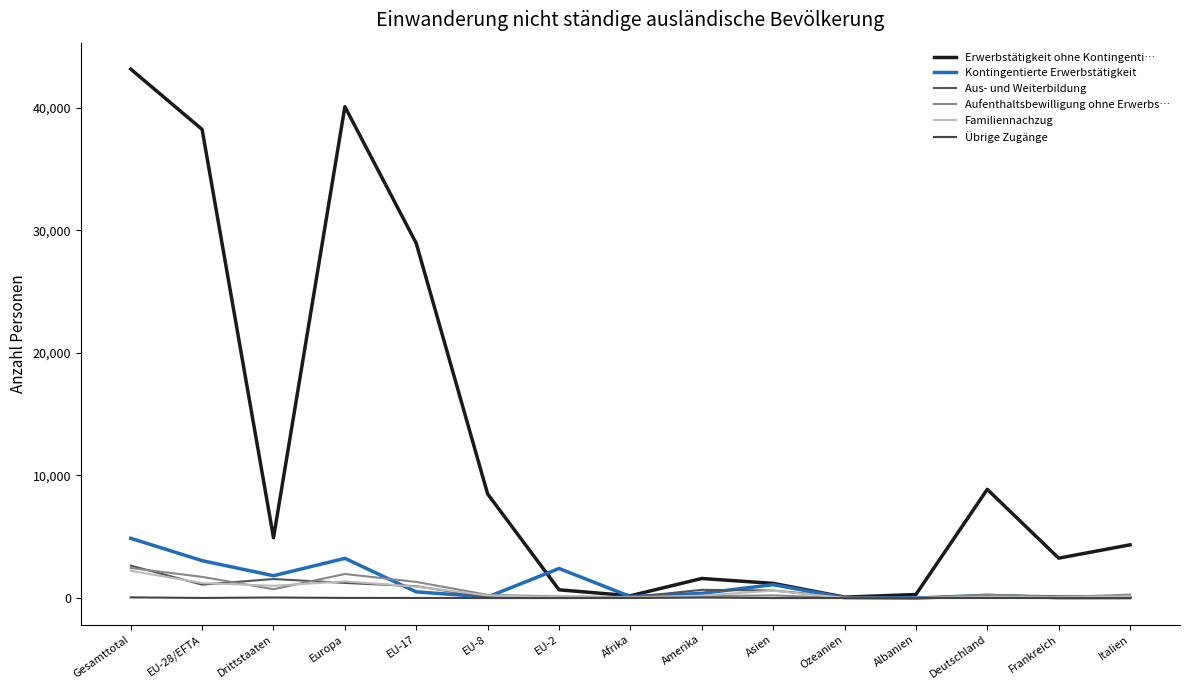

Count the number of categories in the chart.

15